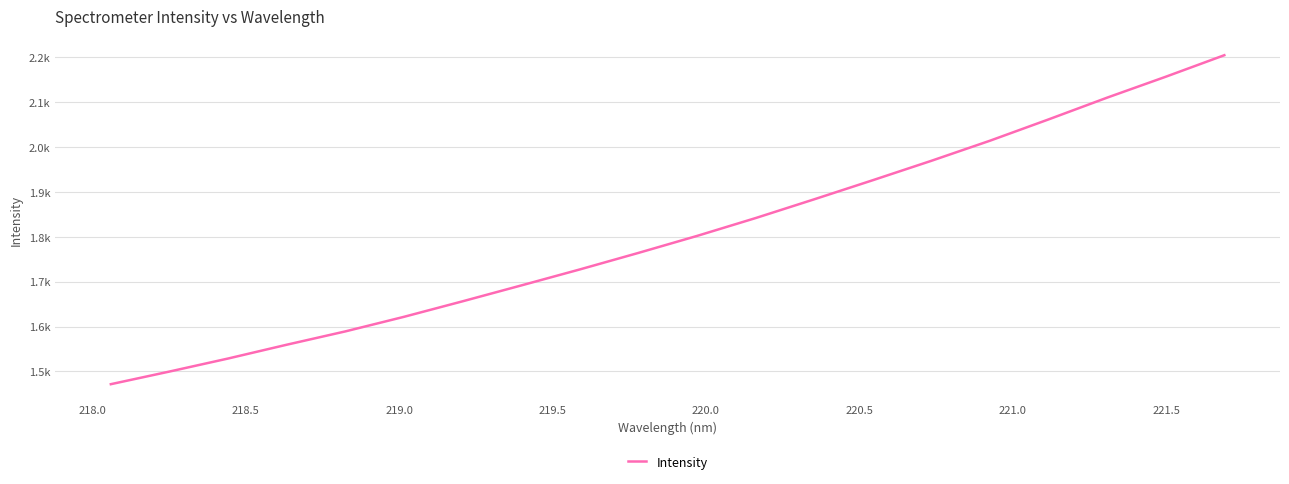

What is the sum of all values?

36071.3